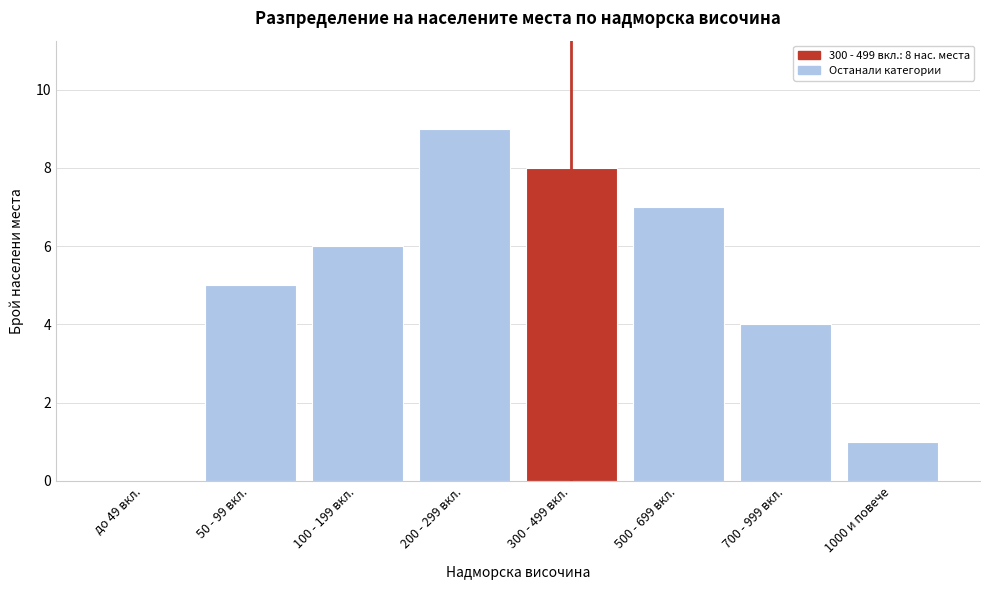

Reading left to right, extract all data points from this chart.

до 49 вкл.=0	50 - 99 вкл.=5	100 - 199 вкл.=6	200 - 299 вкл.=9	300 - 499 вкл.=8	500 - 699 вкл.=7	700 - 999 вкл.=4	1000 и повече=1